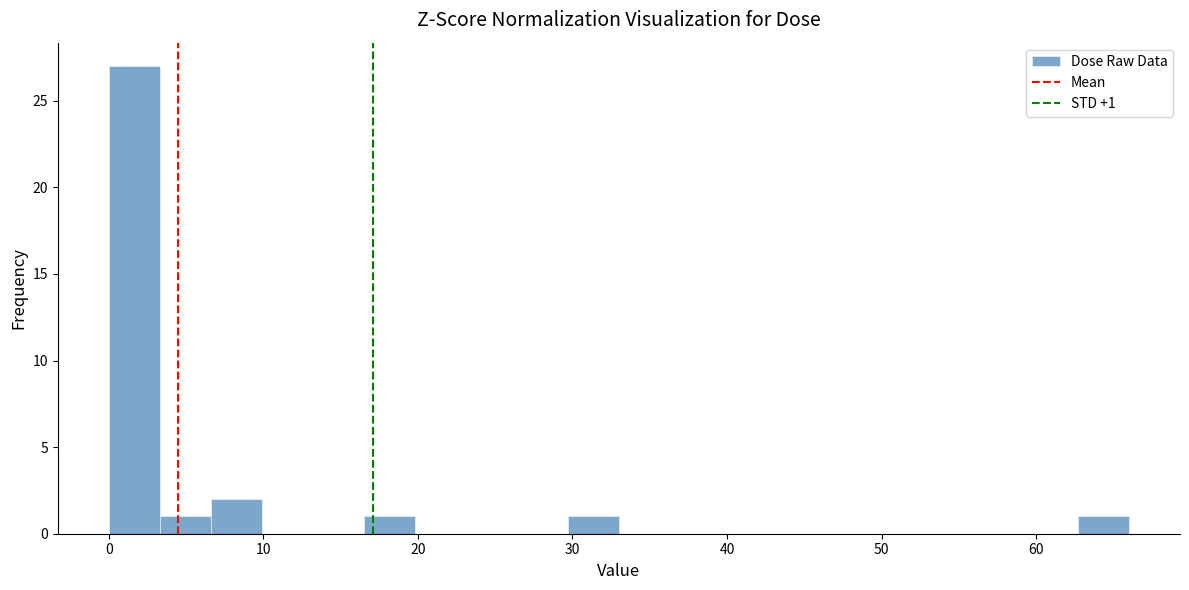

Around what value on the x-axis is the tallest bar? Give the approximate position of its centre, as read against the axis.

2